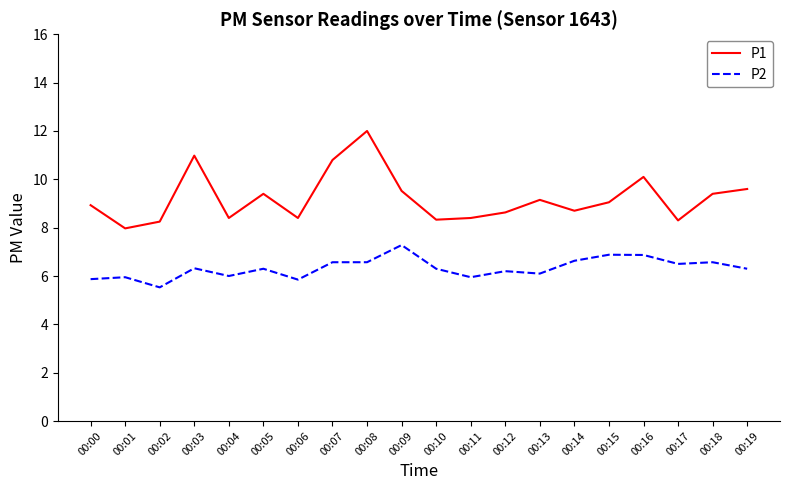

Which series has the largest range (max minus min)?

P1